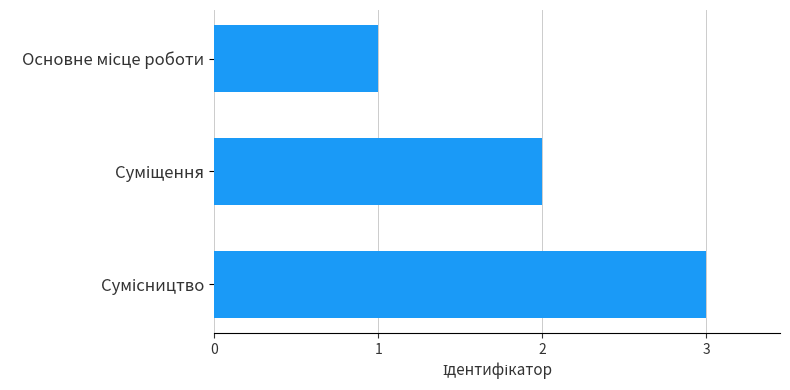

Are the bars horizontal?

Yes